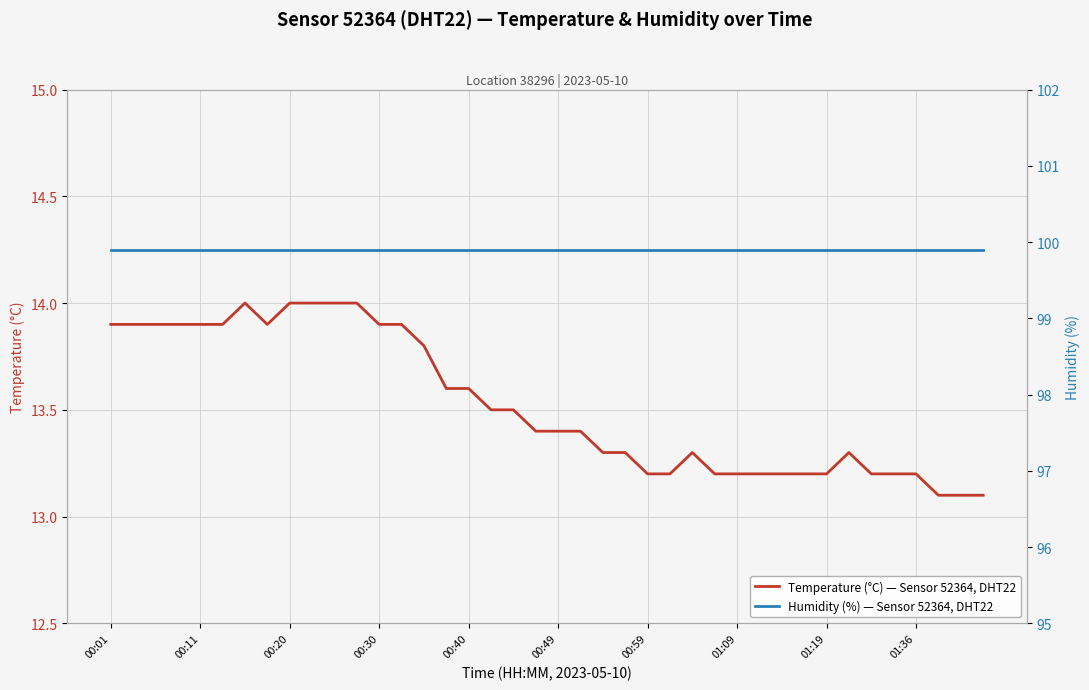

True or false: Temperature (°C) — Sensor 52364, DHT22 has a value of 19.7 at 01:36.

False